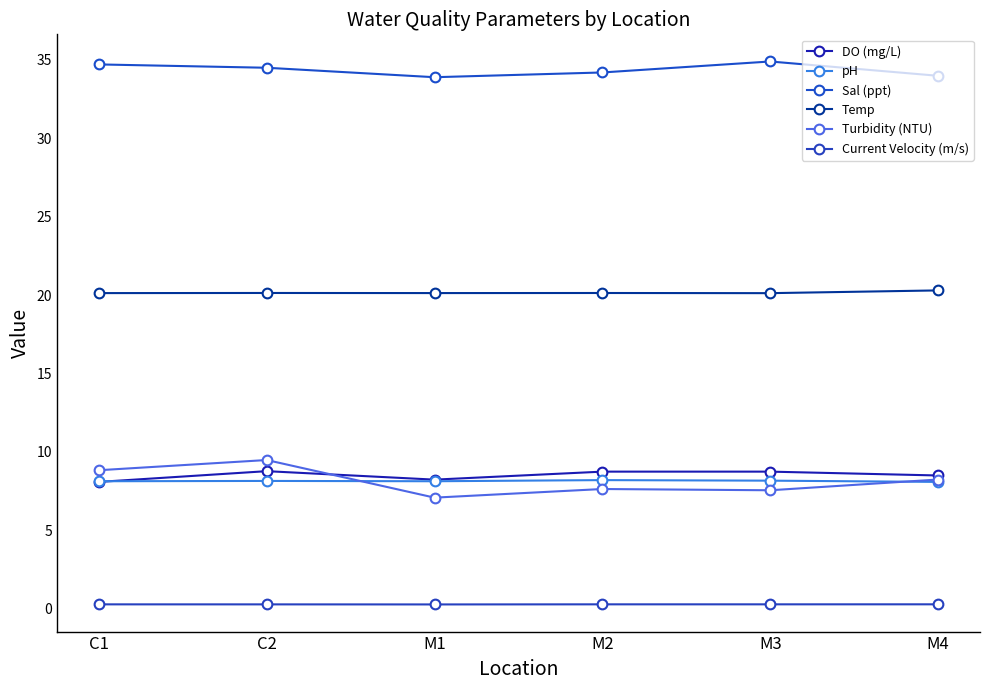

At which label is Turbidity (NTU) closest to 8?

M4